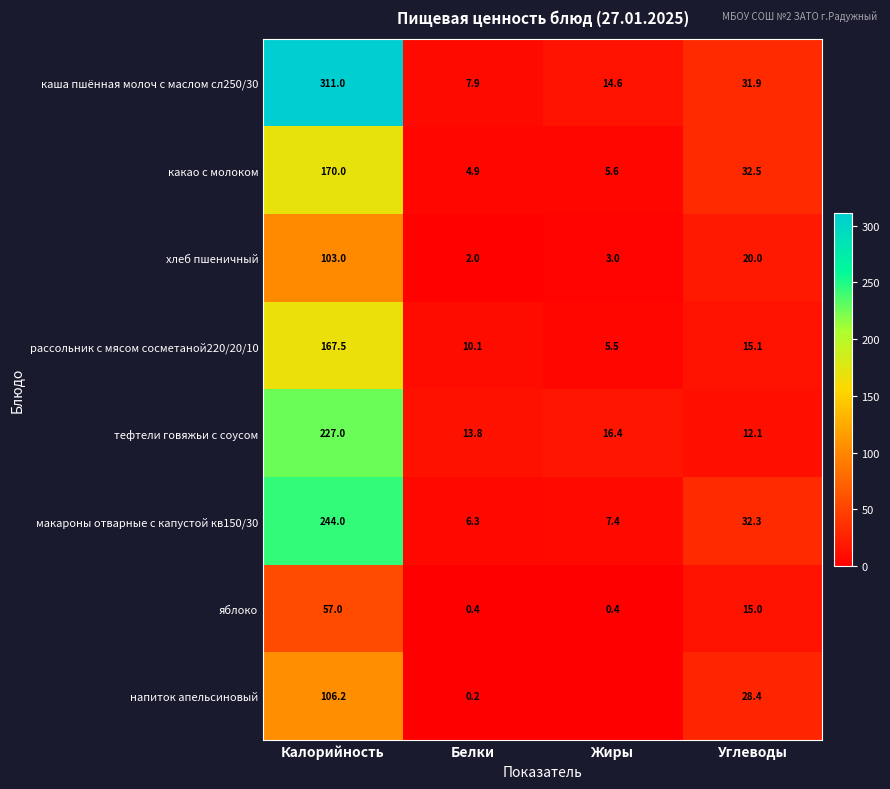

Between Калорийность and Белки, which series saw the biggest shift?

каша пшённая молоч с маслом сл250/30